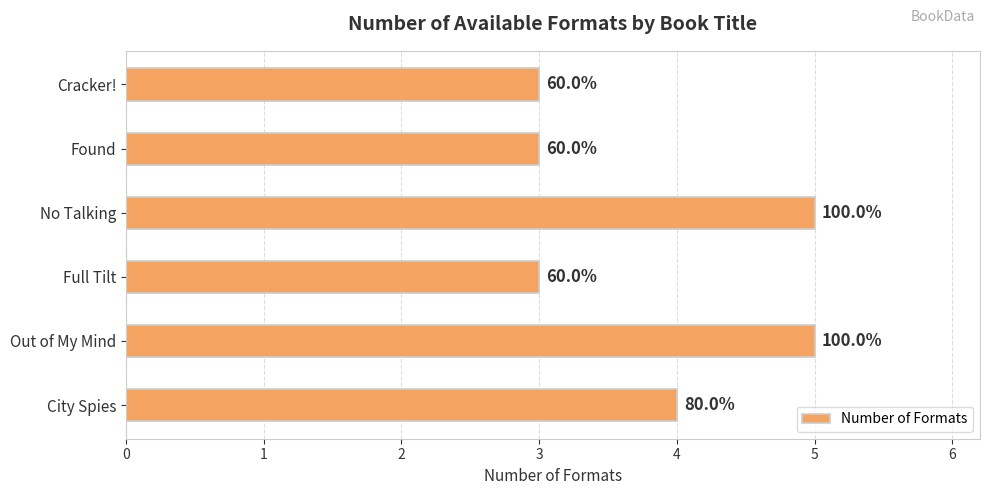

Are the bars grouped side by side (vs. stacked)?

No